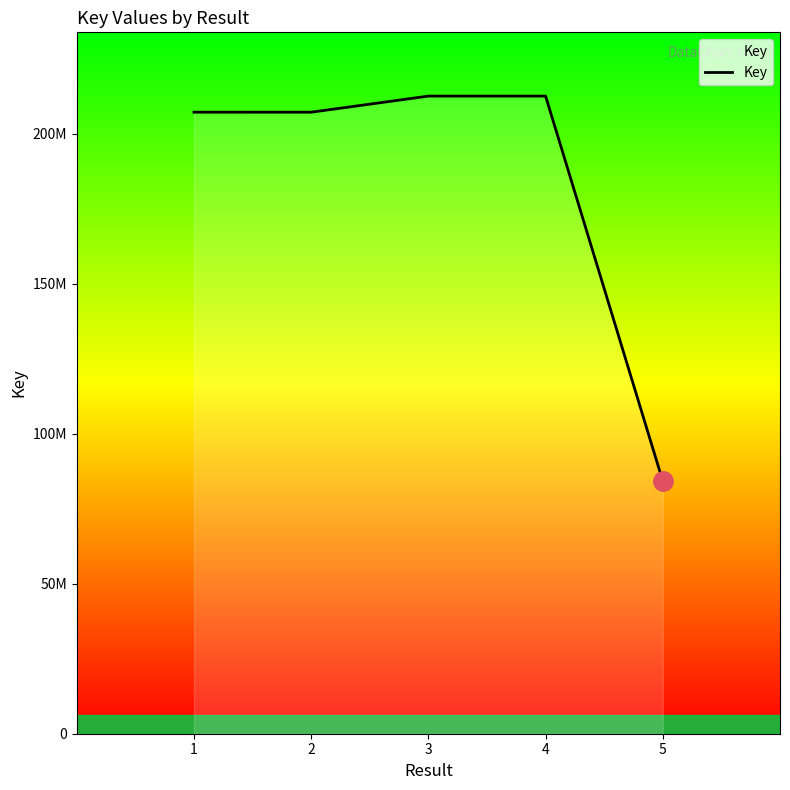

True or false: the data shows 212638842 at 4.

True